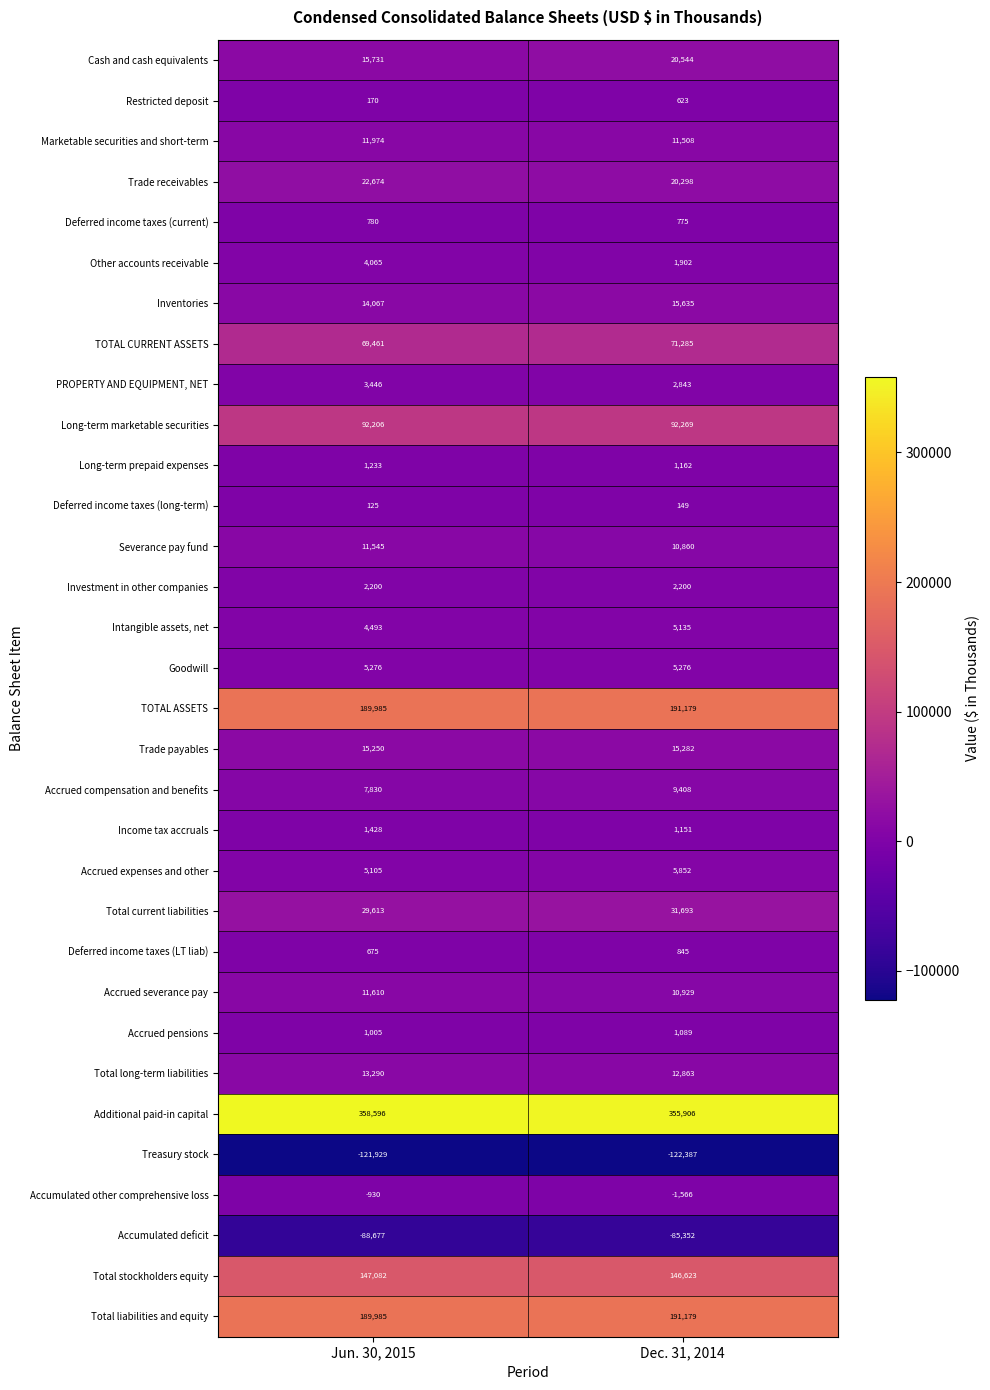

What is the minimum value shown in the chart?

-122387